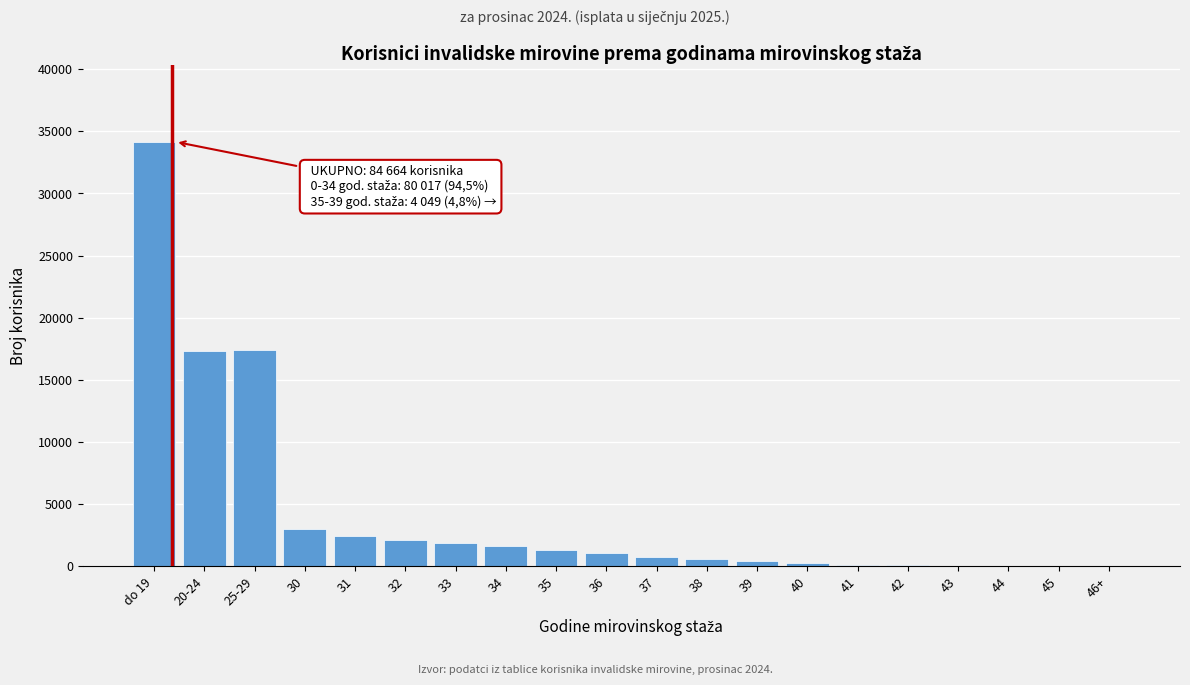

What is the sum of all values?

84664